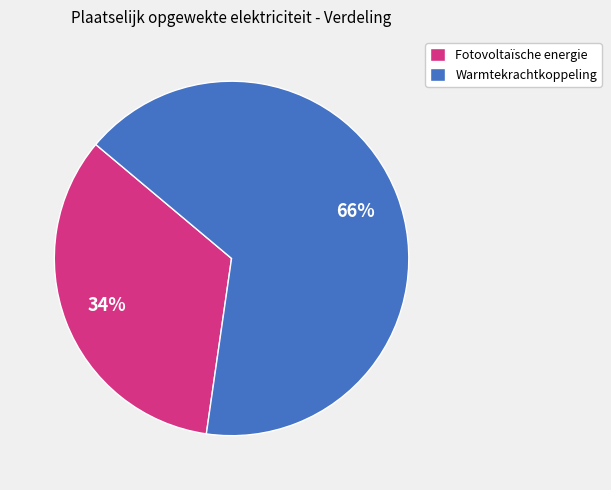

Count the number of slices in the pie.

2